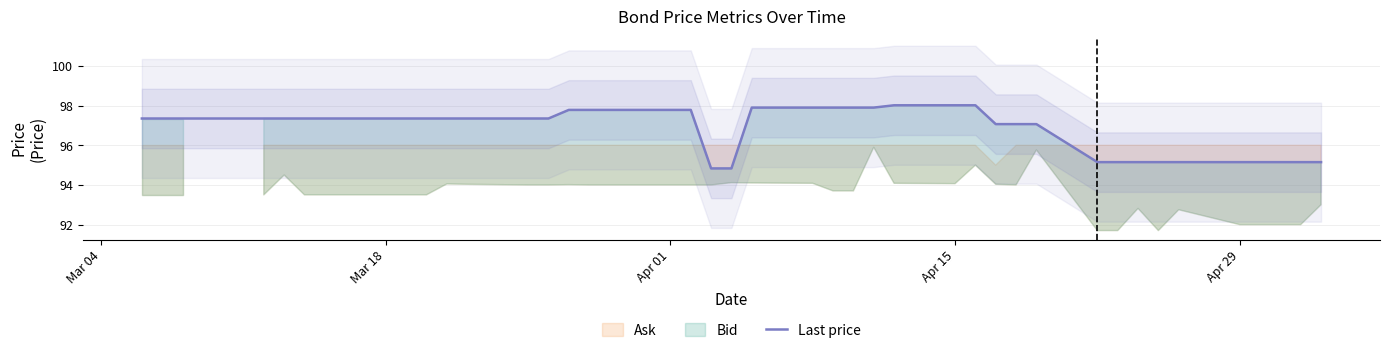

What is the maximum value for Last price?

98.0